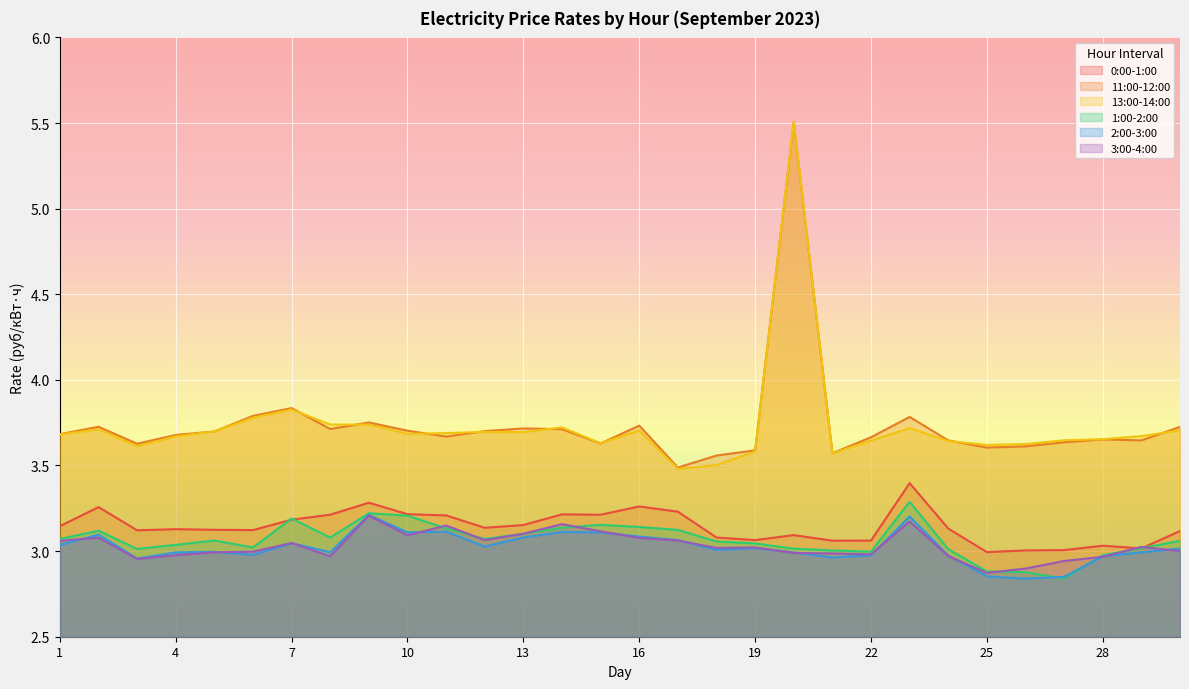

True or false: 13:00-14:00 has more than 1 points higher than both neighbors.

True